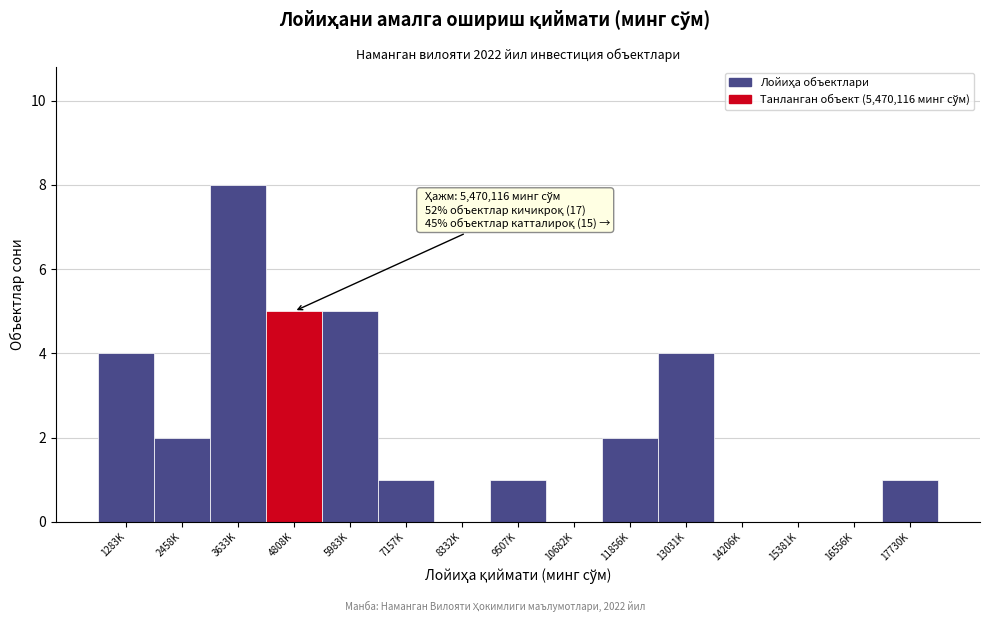

Which category has the highest value across all series?

3633K